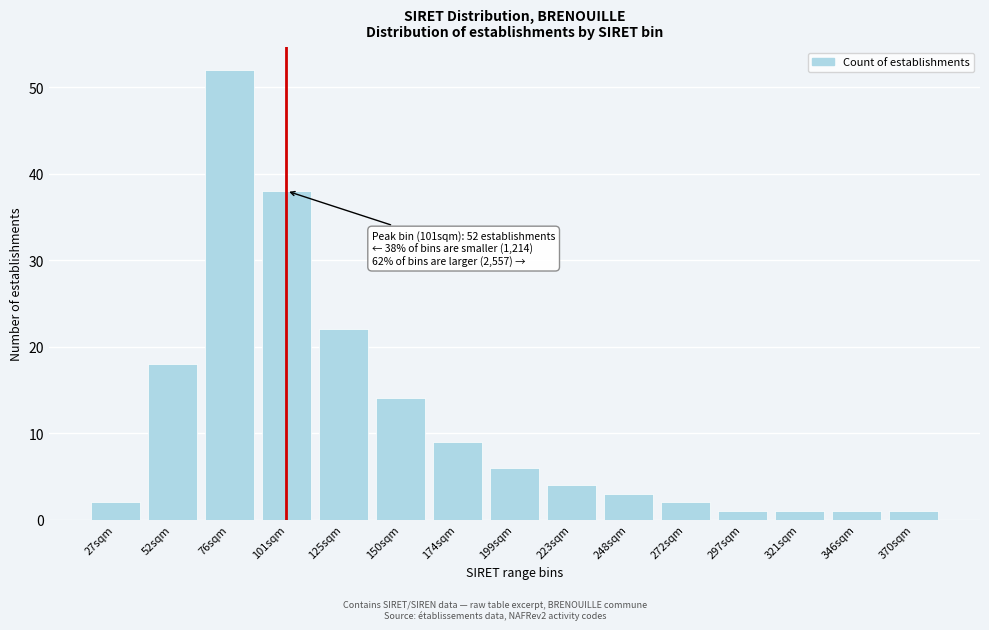

Reading right to left, transcribe all the data shown in this chart.

370sqm=1	346sqm=1	321sqm=1	297sqm=1	272sqm=2	248sqm=3	223sqm=4	199sqm=6	174sqm=9	150sqm=14	125sqm=22	101sqm=38	76sqm=52	52sqm=18	27sqm=2